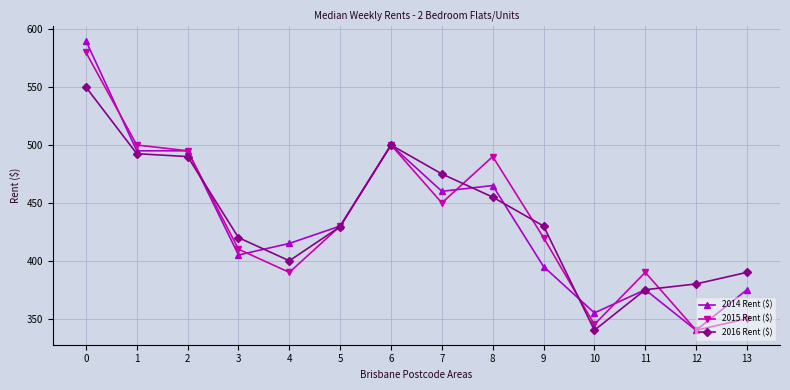

What is the highest value of the 2016 Rent ($) series?

550.0